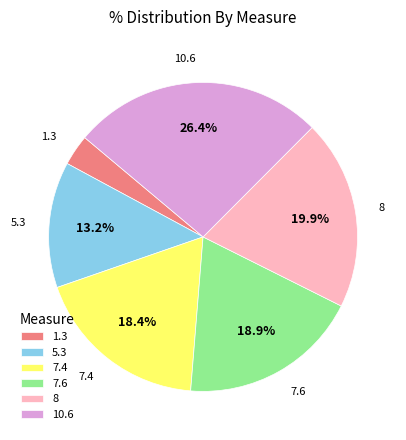

What is the largest slice in the pie chart?

10.6